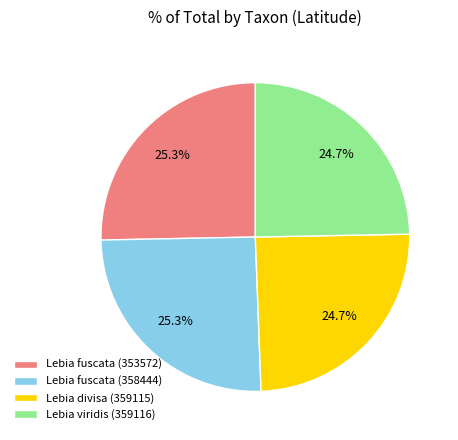

To the nearest percent, what is the difference between the largest and smallest slice percentages?

1%